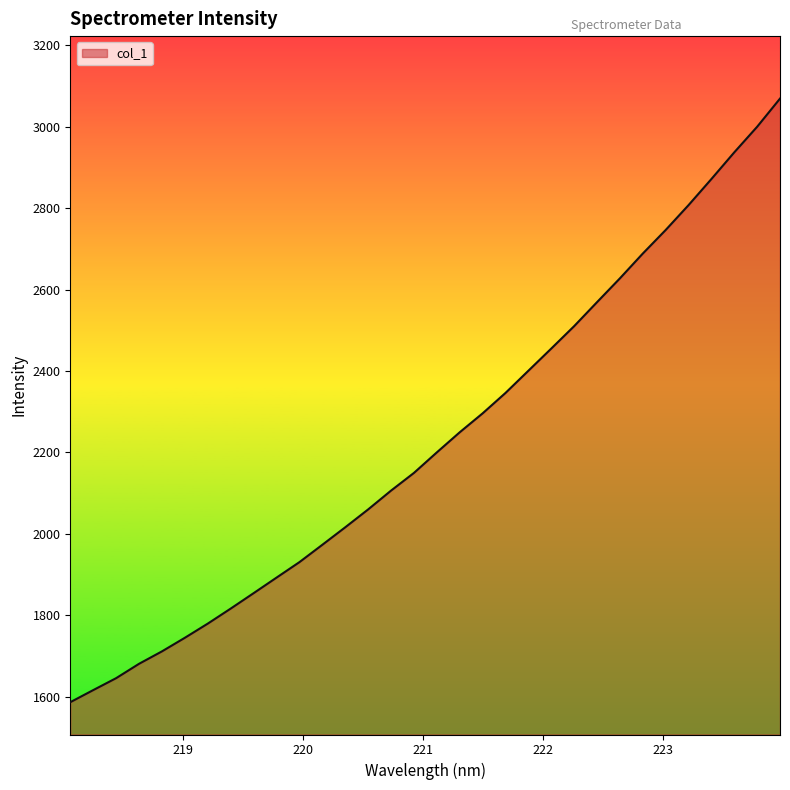

Count the number of values greater than 2200.

16